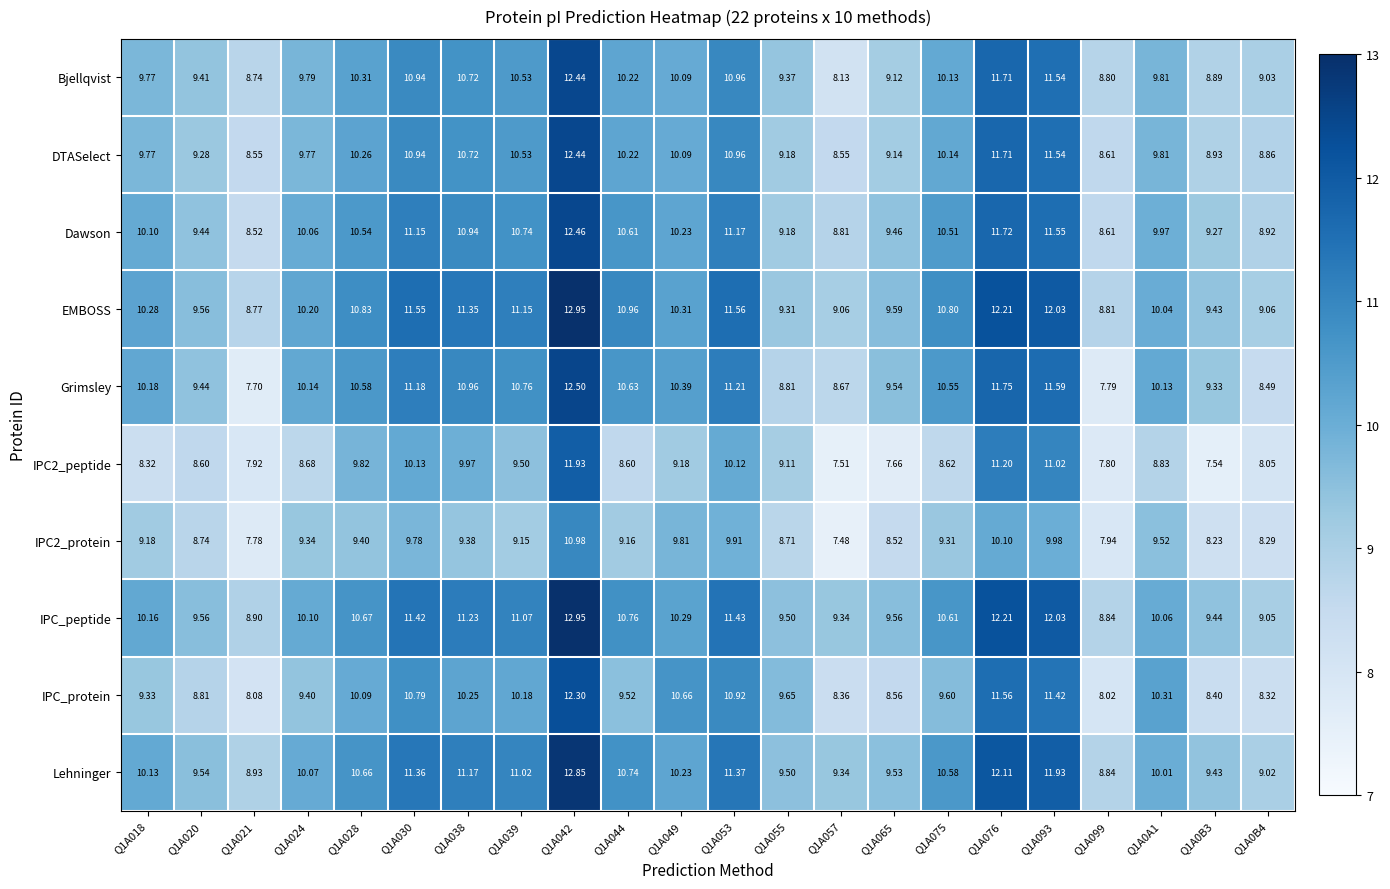

Which series has the largest range (max minus min)?

Grimsley